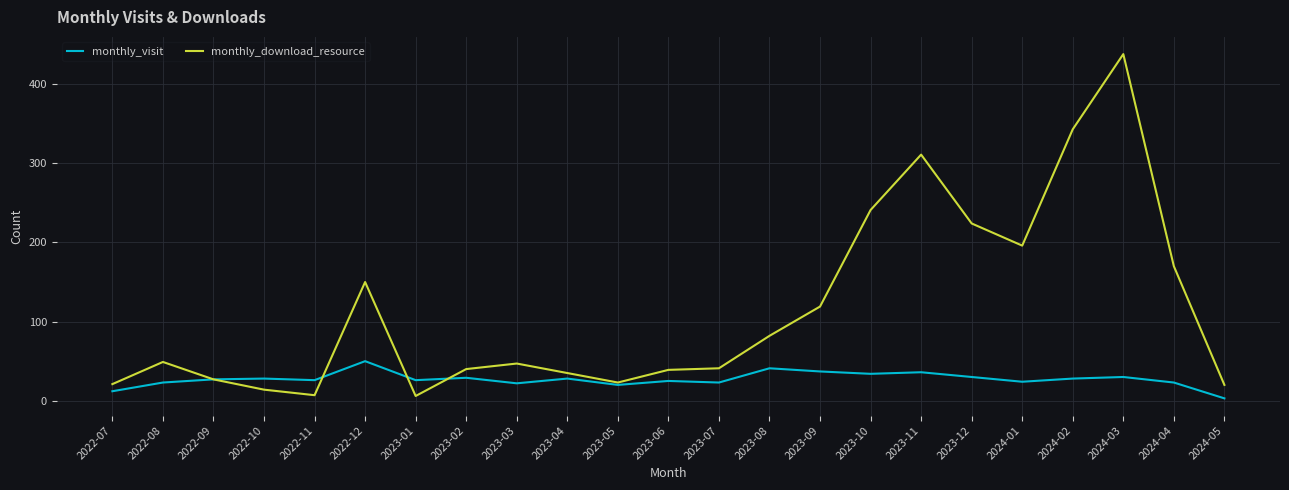

What position from the left is 2023-04?

10